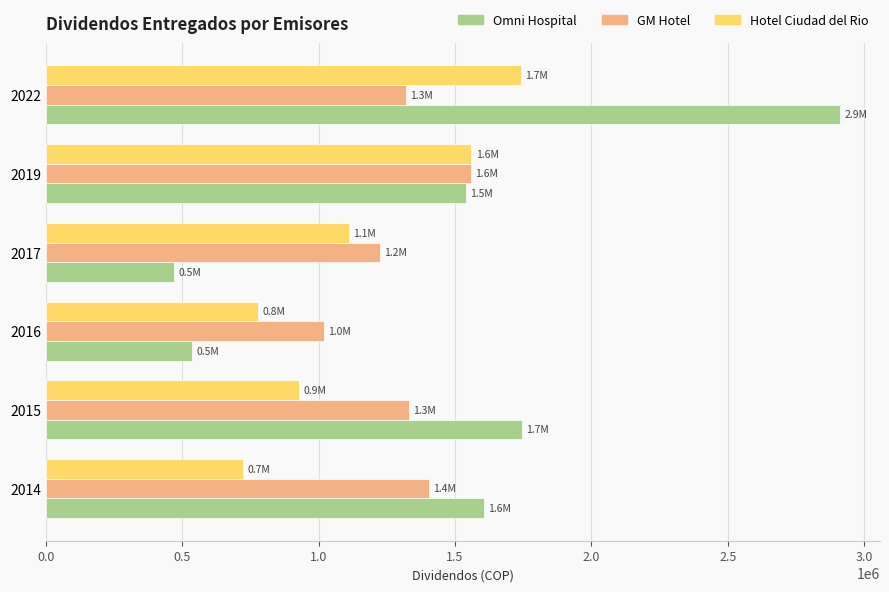

What is the highest value of the Omni Hospital series?

2912659.4